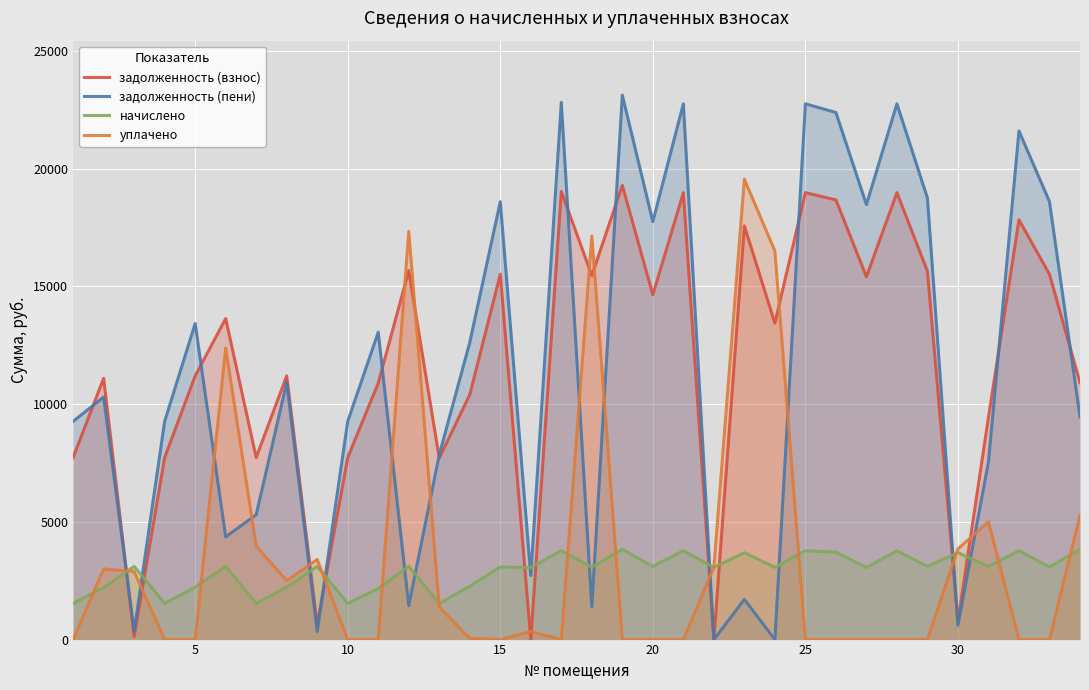

Which series has the largest range (max minus min)?

задолженность (пени)